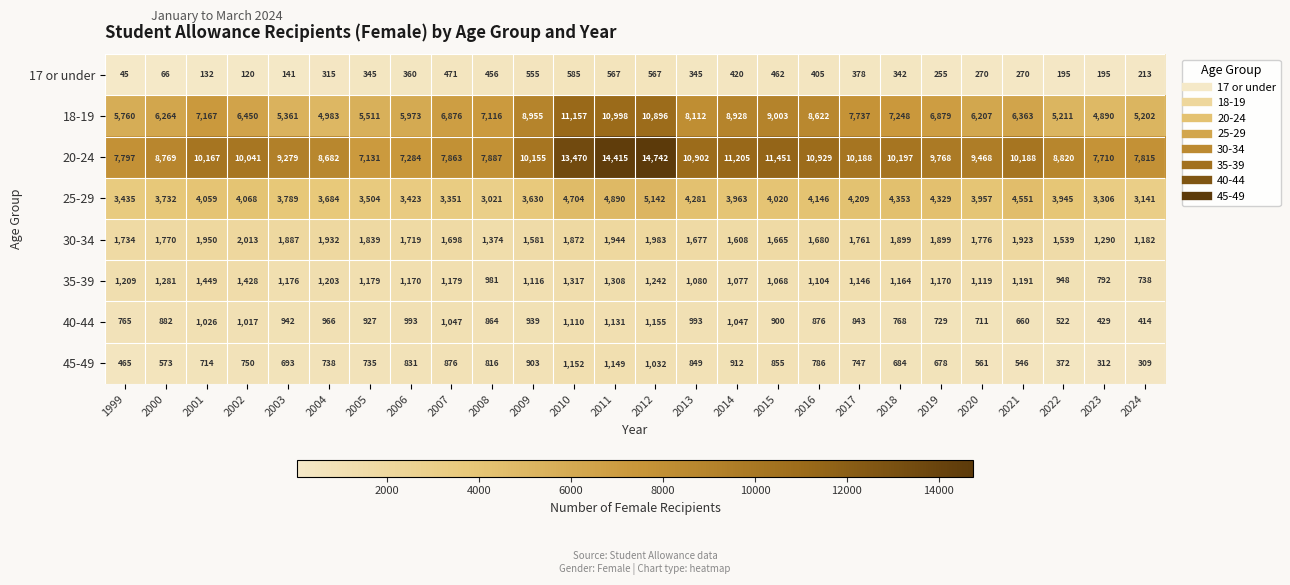

Which series changed the most between 2001 and 2017?

18-19